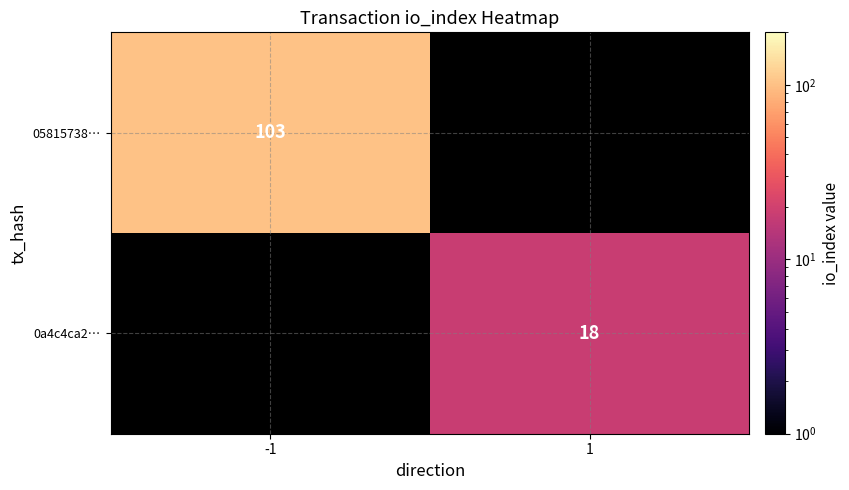

True or false: 0a4c4ca2… has a value of 18 at 1.

True